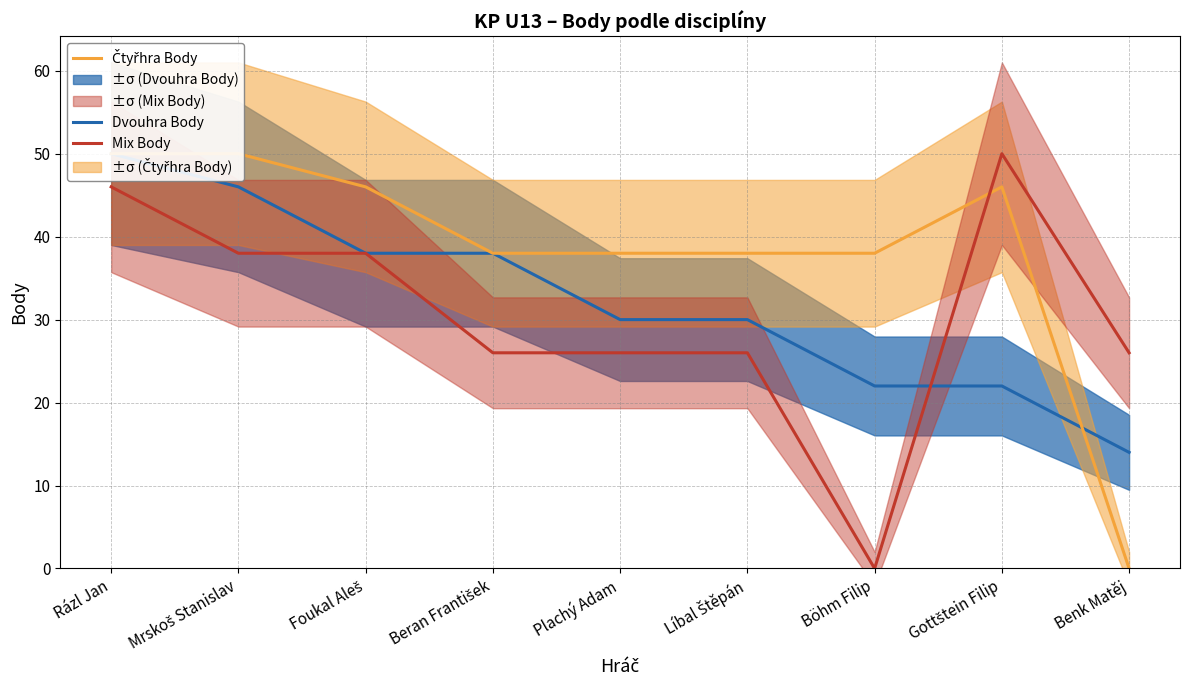

Read the Dvouhra Body value at Mrskoš Stanislav.

46